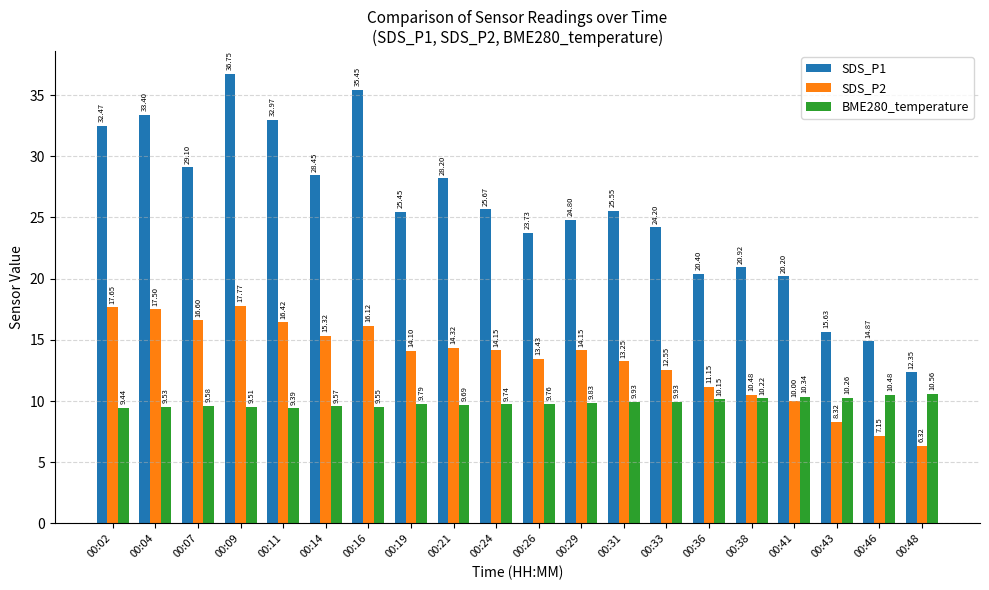

What is the value of the BME280_temperature bar at the 18th from the left?

10.3